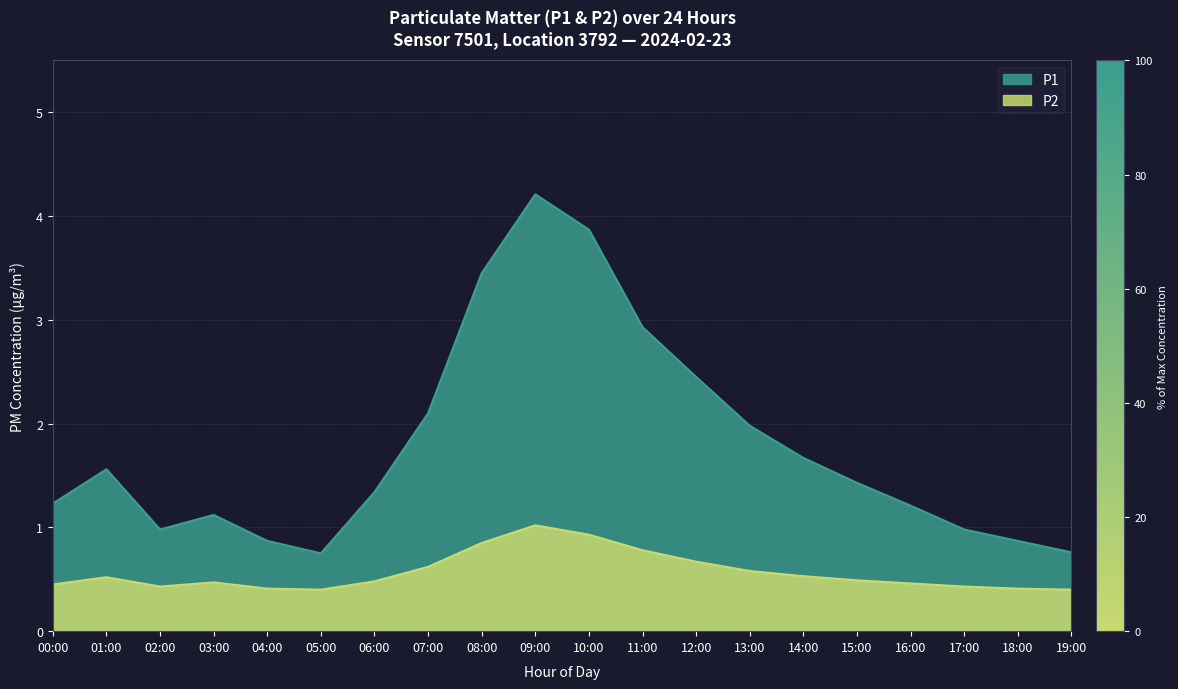

What is the difference between the P1 values at 10:00 and 07:00?

1.8